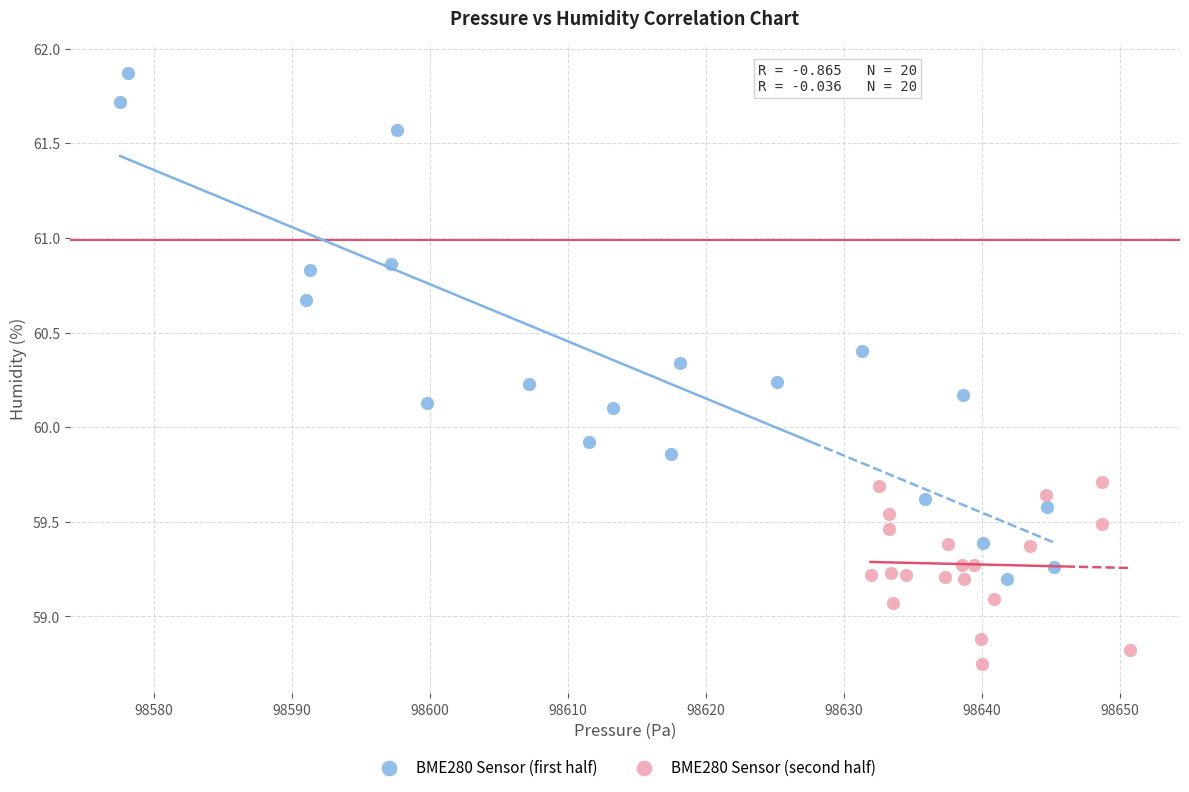

Which series reaches the minimum Y coordinate?

BME280 Sensor (second half)